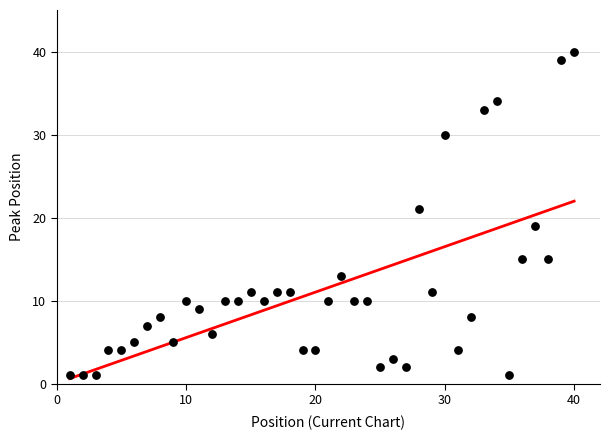

What is the range of Y values (max minus min)?

39